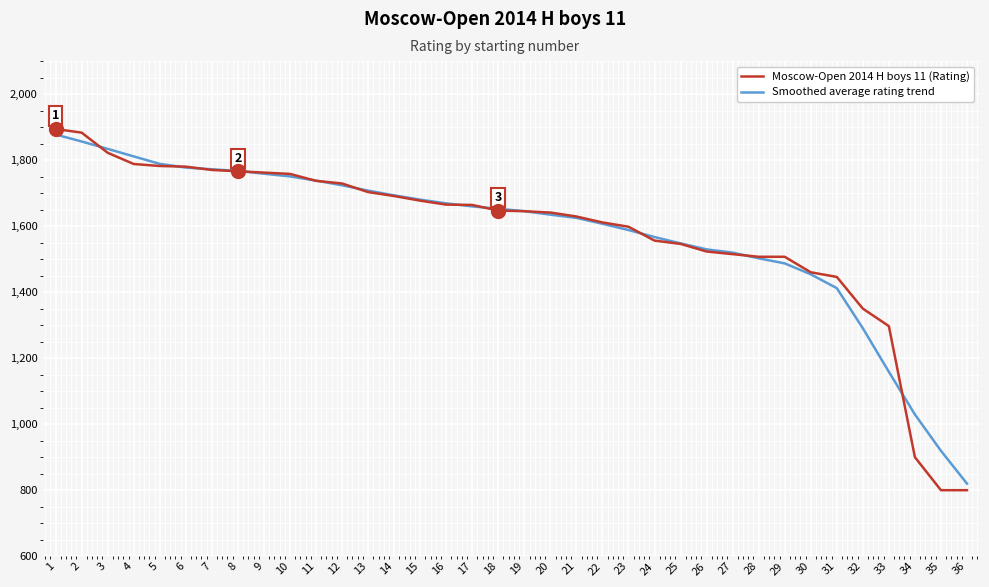

What is the total value across all series at 29?

2994.0